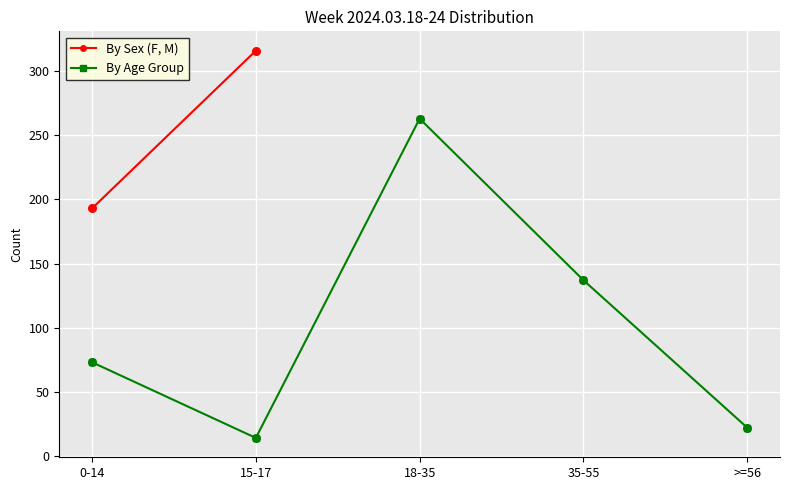

What is the change in value from 18-35 to >=56?

-241